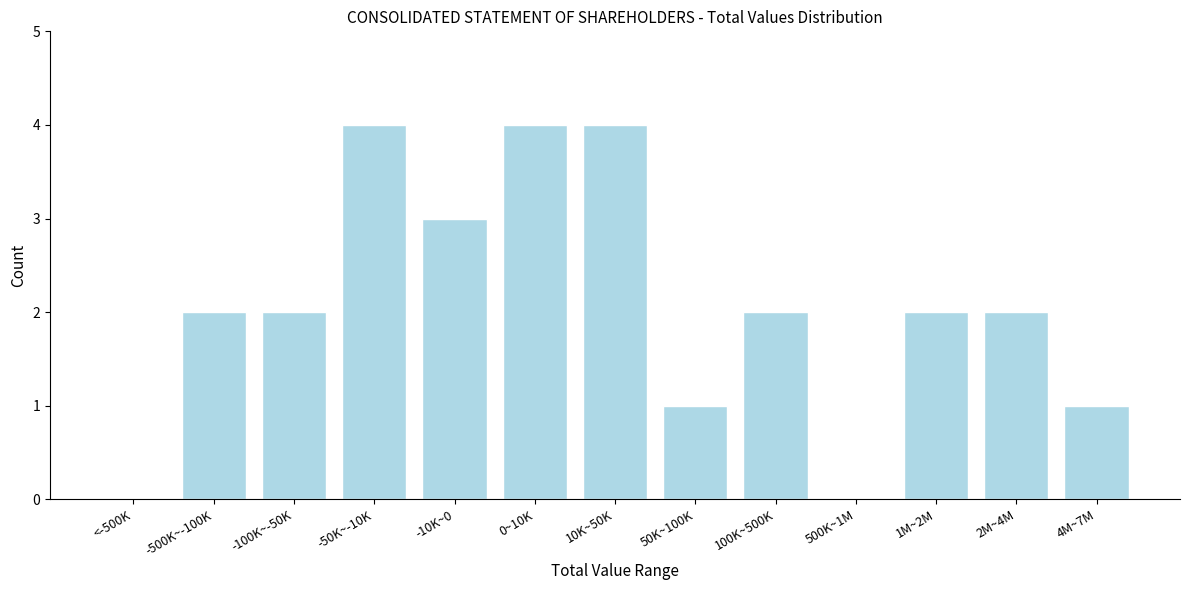

Reading left to right, list all the values displayed in this chart.

<-500K=0	-500K~-100K=2	-100K~-50K=2	-50K~-10K=4	-10K~0=3	0~10K=4	10K~50K=4	50K~100K=1	100K~500K=2	500K~1M=0	1M~2M=2	2M~4M=2	4M~7M=1